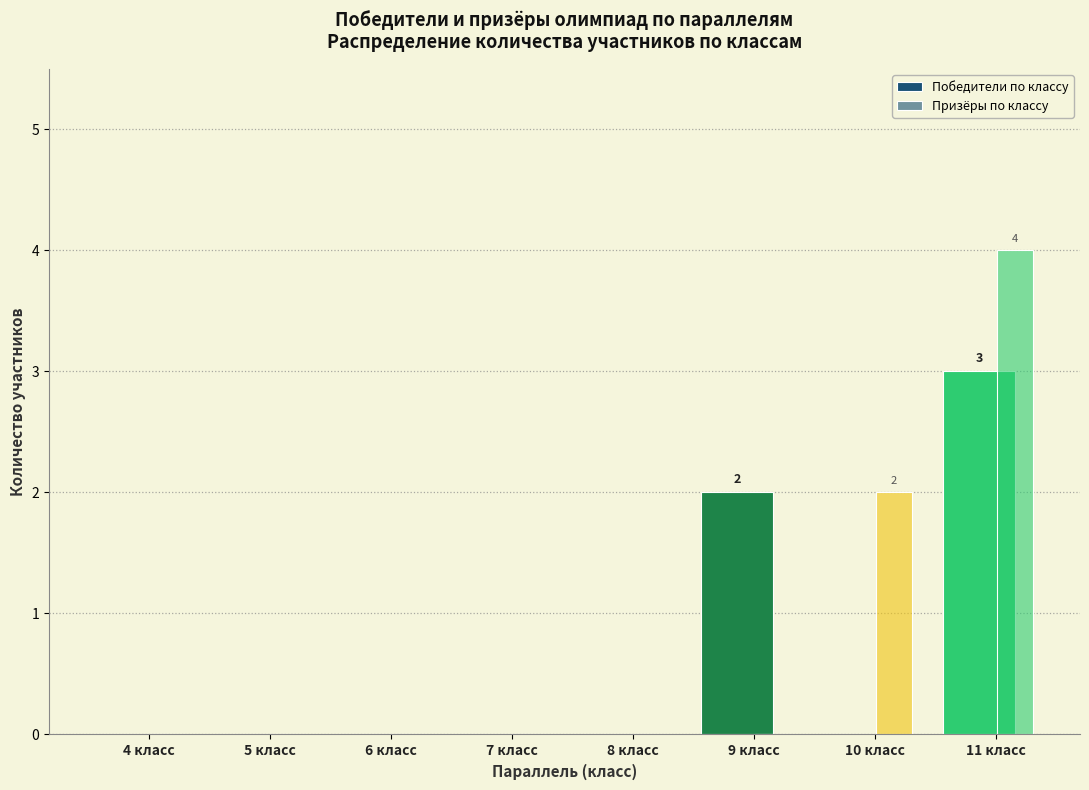

How many groups of bars are there?

8